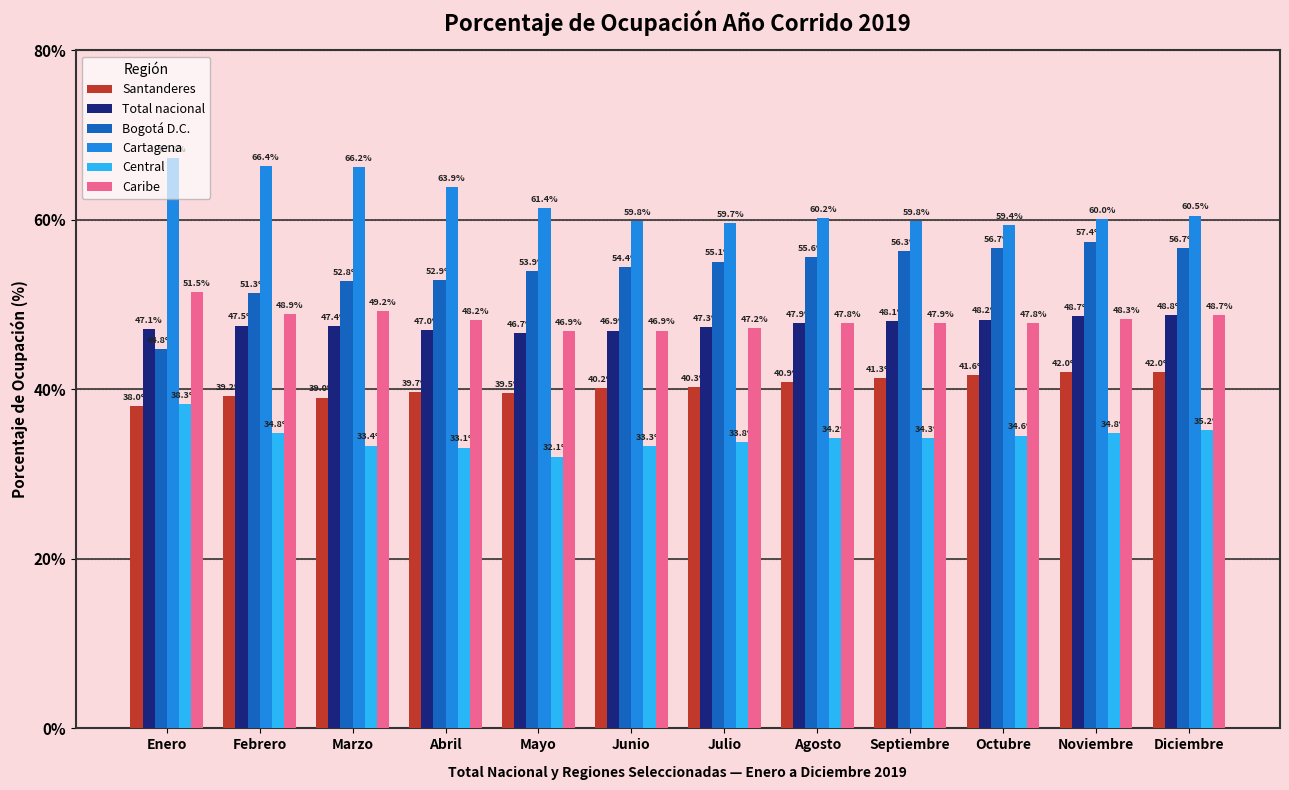

What position from the left is Enero?

1